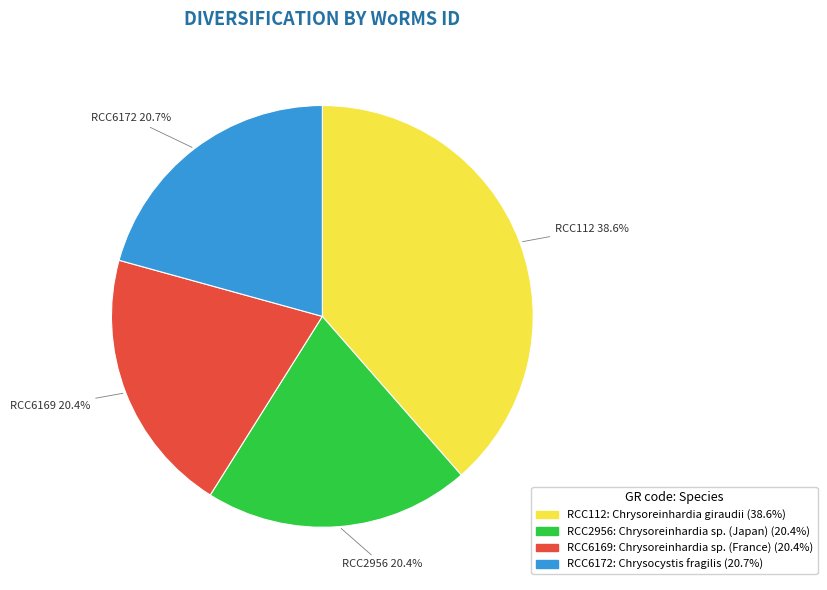

What percentage is NOT represented by RCC2956?

79.6%